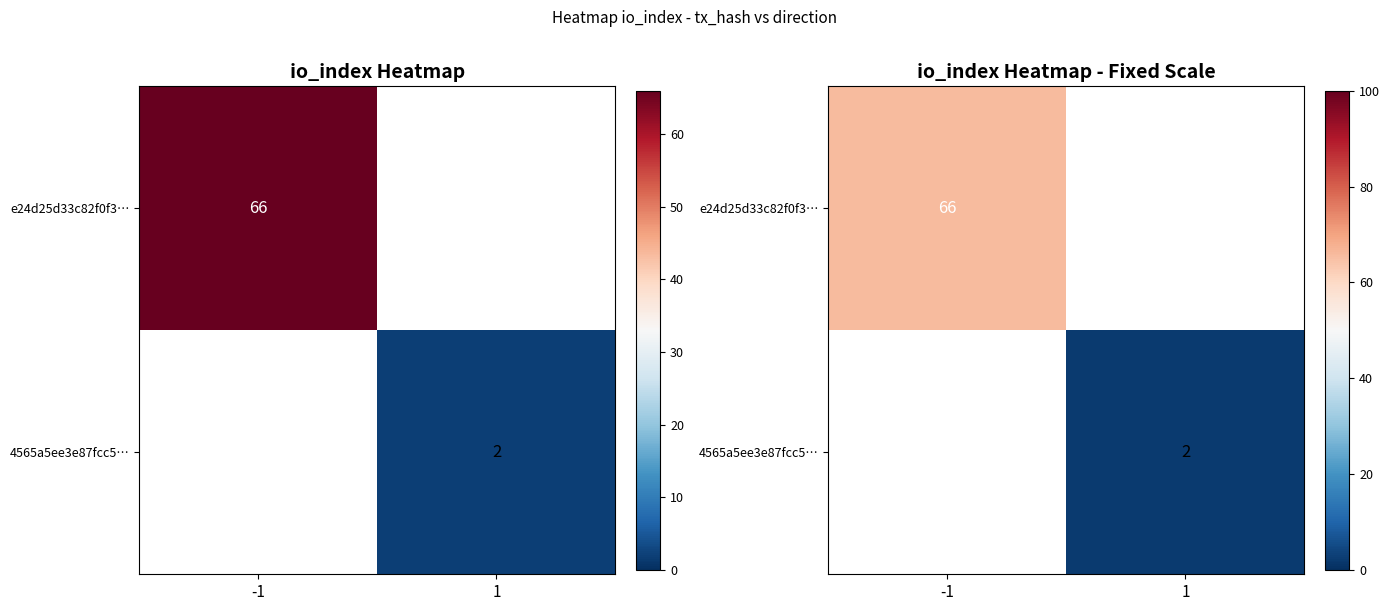

What is the difference between the maximum and minimum values in the e24d25d33c82f0f3… series?

66